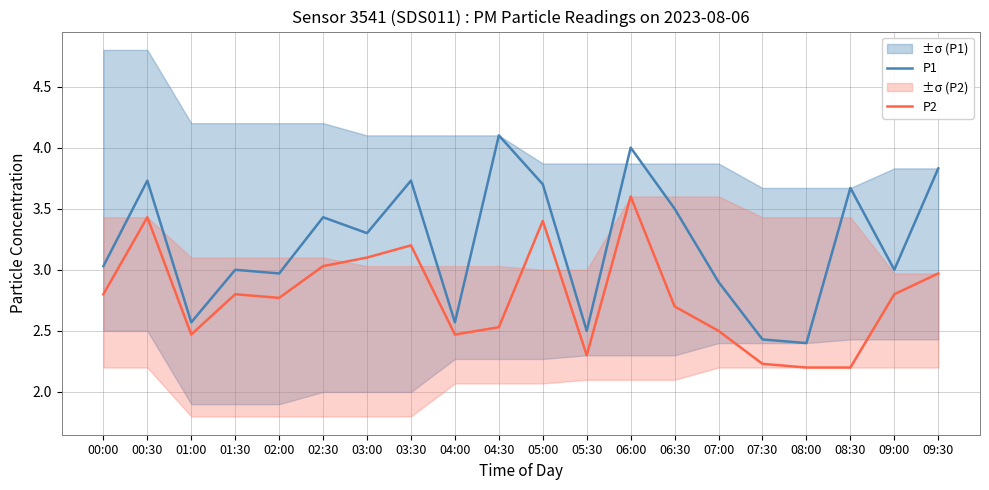

True or false: P2 and P1 cross at least once.

False